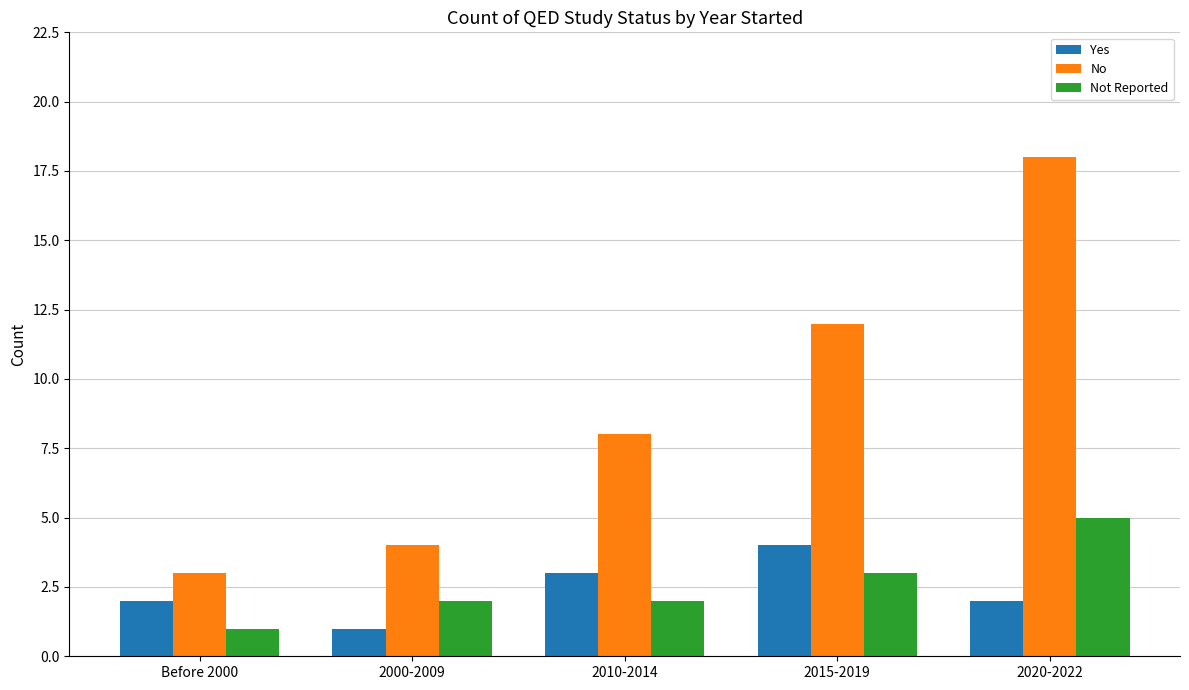

Which series has the widest spread of values?

No